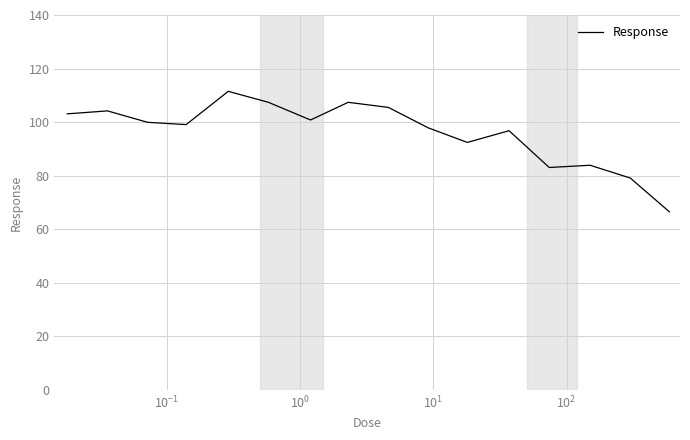

What is the greatest value displayed?

111.5